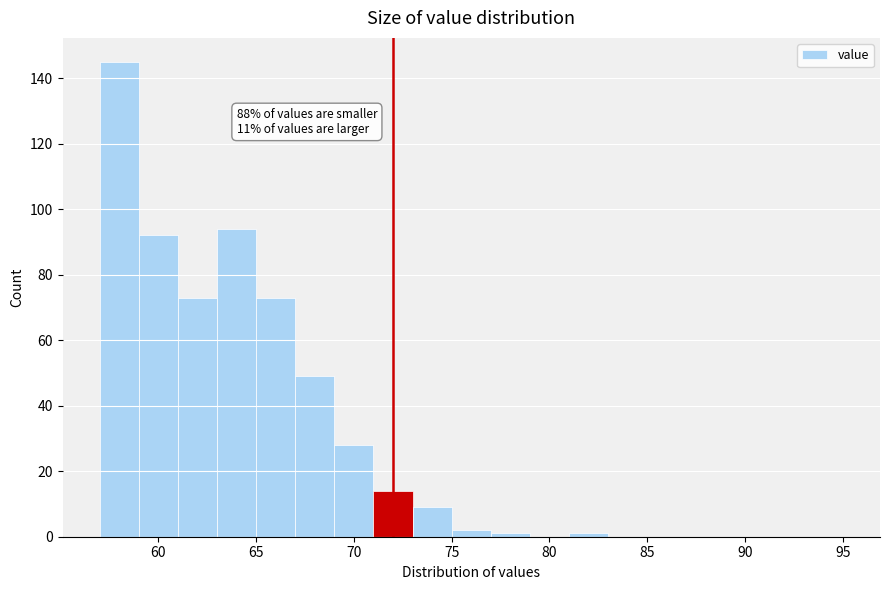

Over which range of the x-axis is the bar tallest?

57 to 59